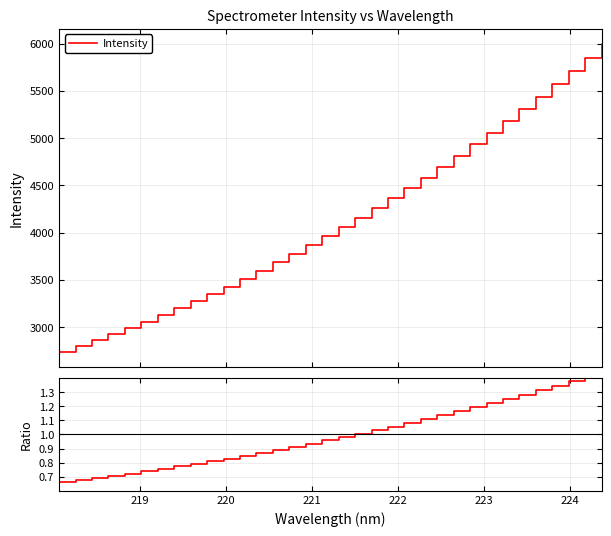

How many distinct data groups are displayed?

2